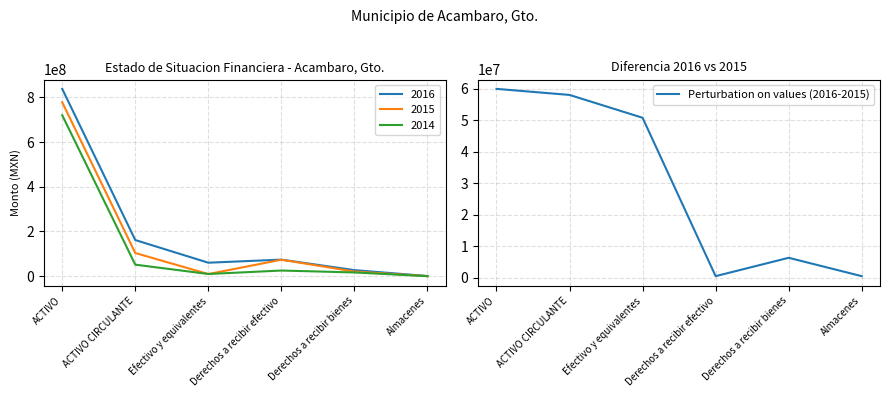

The Perturbation on values (2016-2015) series shows 81747907.5 at ACTIVO. True or false?

False